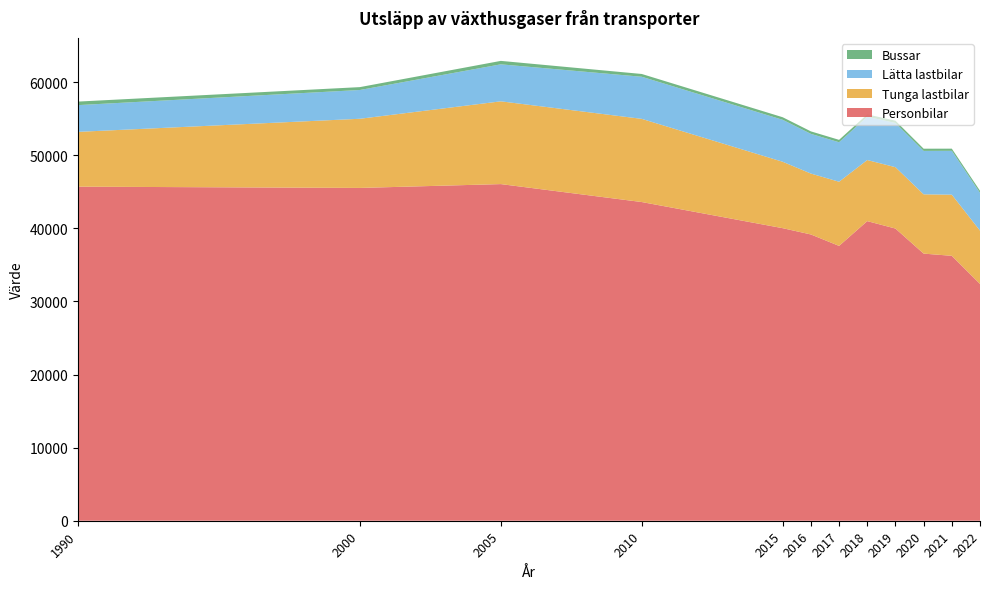

Reading left to right, transcribe all the data shown in this chart.

Personbilar: 45692.8	45519.6	46043.6	43589.2	40014.7	39155.7	37590.3	40979.7	39963.4	36537.3	36233.2	32387.5
Tunga lastbilar: 7495.7	9459.5	11320.3	11376.3	9082.7	8328.6	8775.0	8355.2	8393.2	8105.8	8364.5	7291.8
Lätta lastbilar: 3657.8	3936.0	5060.6	5759.7	5740.5	5430.3	5400.3	5922.8	6049.0	5941.8	5997.5	5169.2
Bussar: 482.3	392.8	471.5	380.1	350.0	340.0	330.0	320.0	310.0	300.0	295.0	280.0